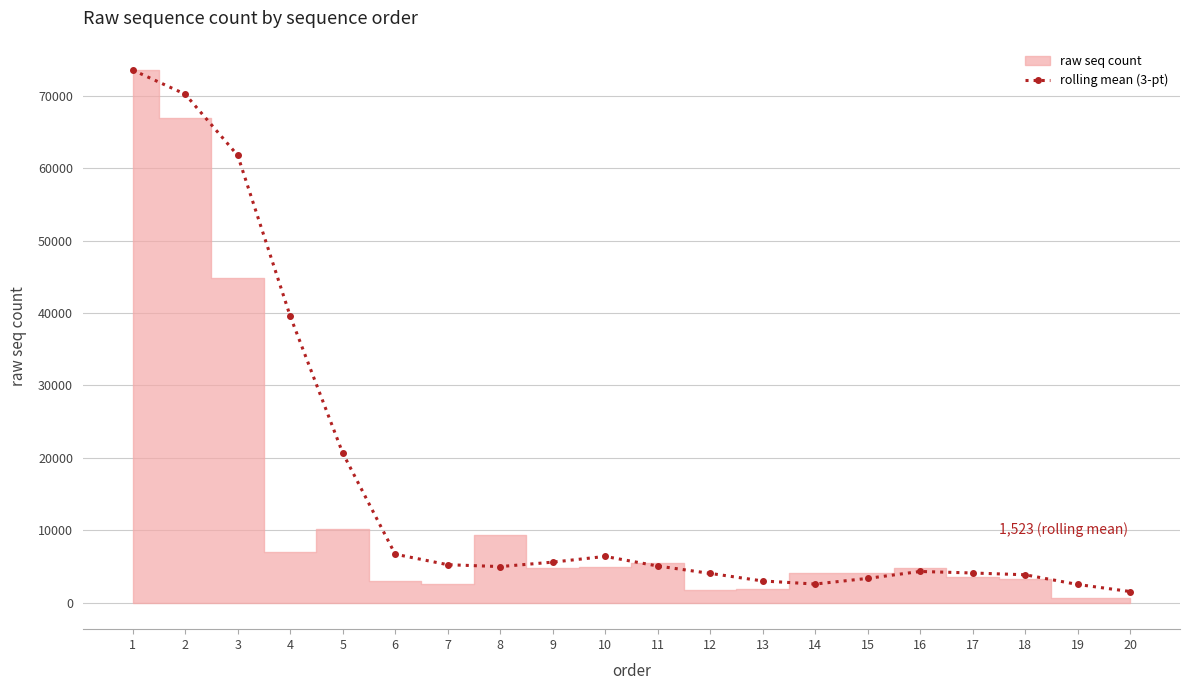

At which category does the data reach its first local peak?

10